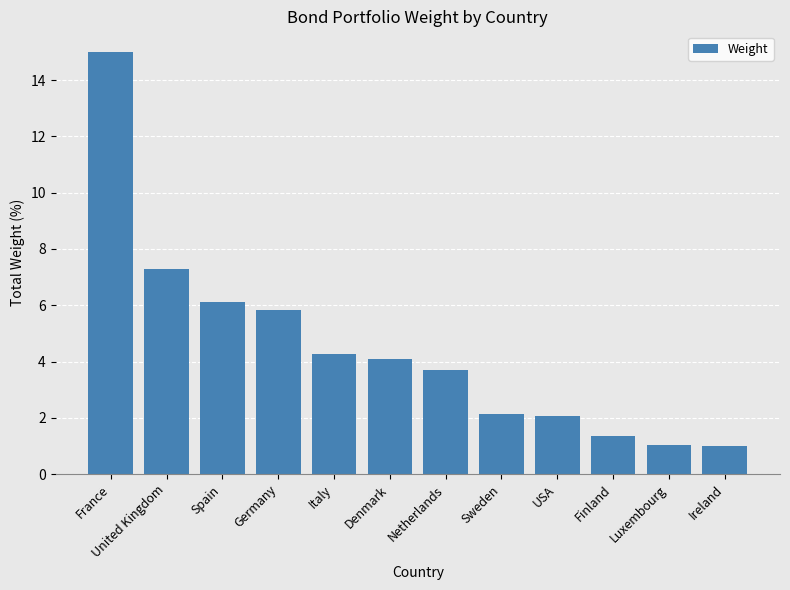

What is the label of the 3rd bar from the right?

Finland